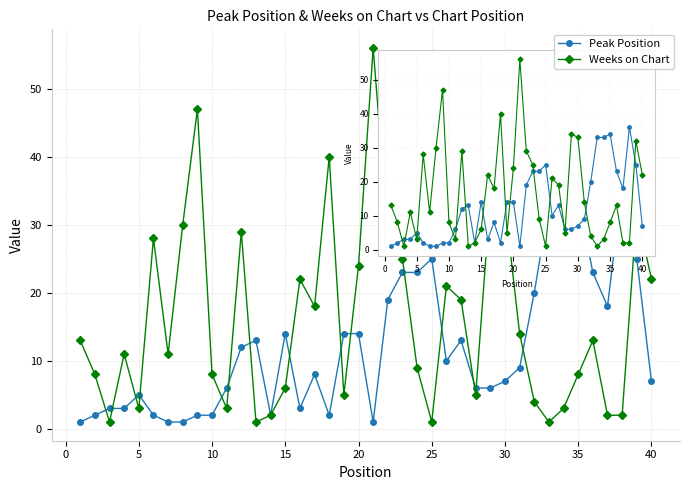

Which series has the widest spread of values?

Weeks on Chart